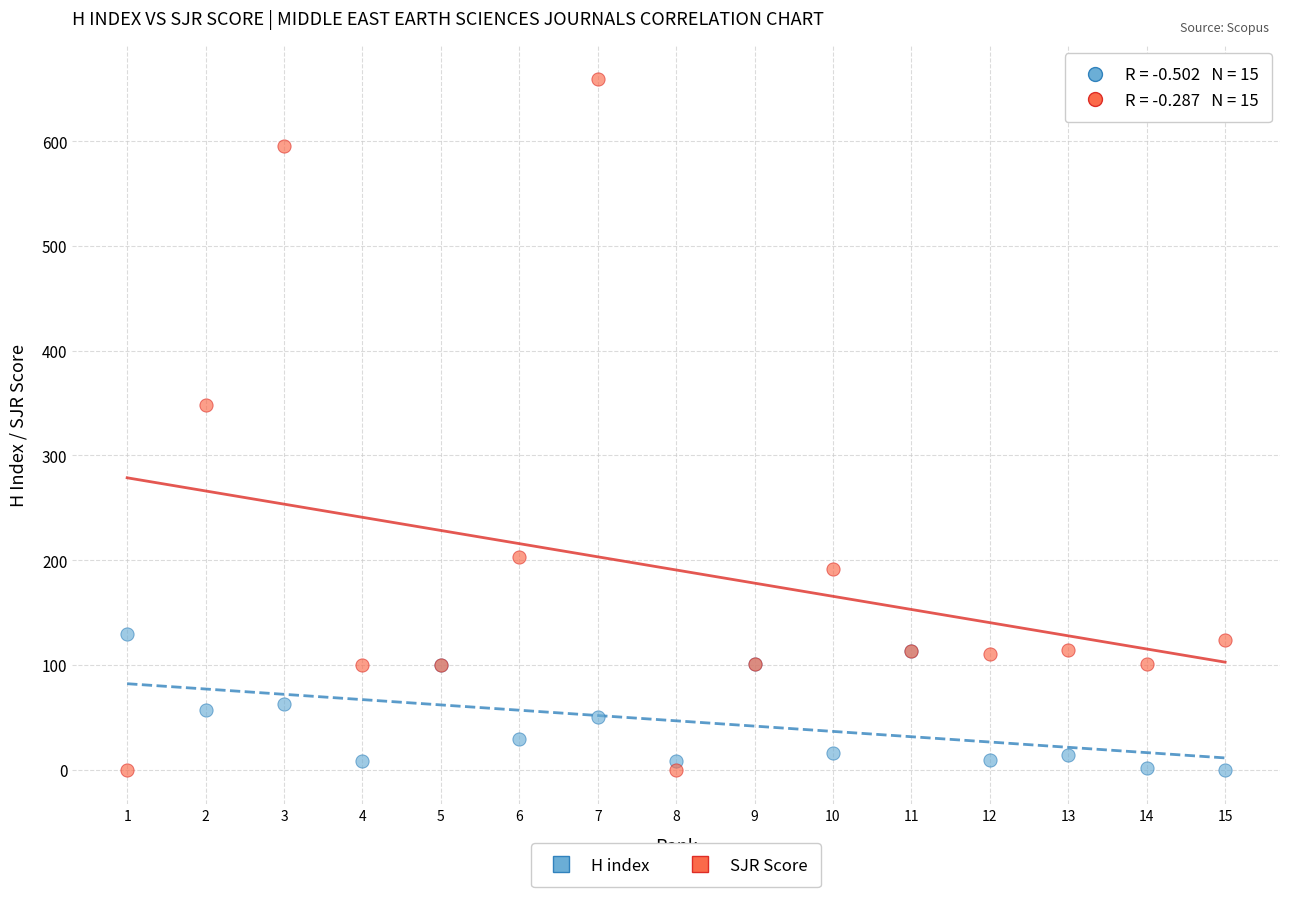

Which series has the widest spread of Y values?

SJR Score